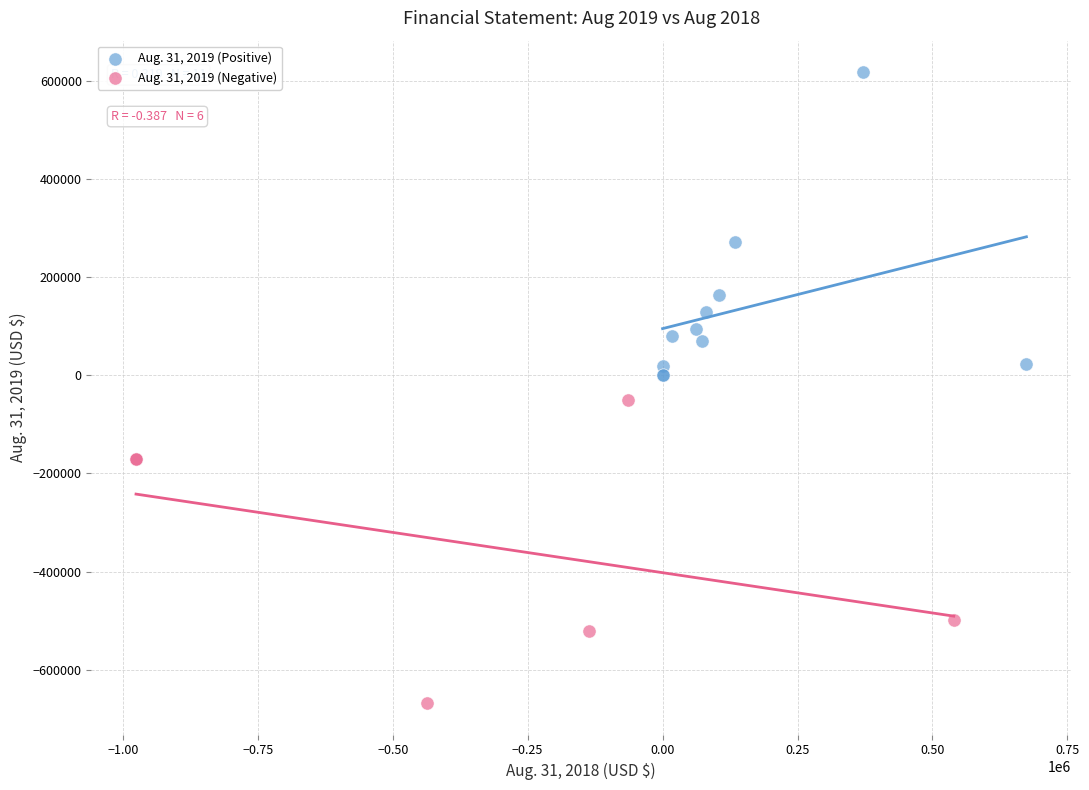

Which series contains the highest Y value?

Aug. 31, 2019 (Positive)